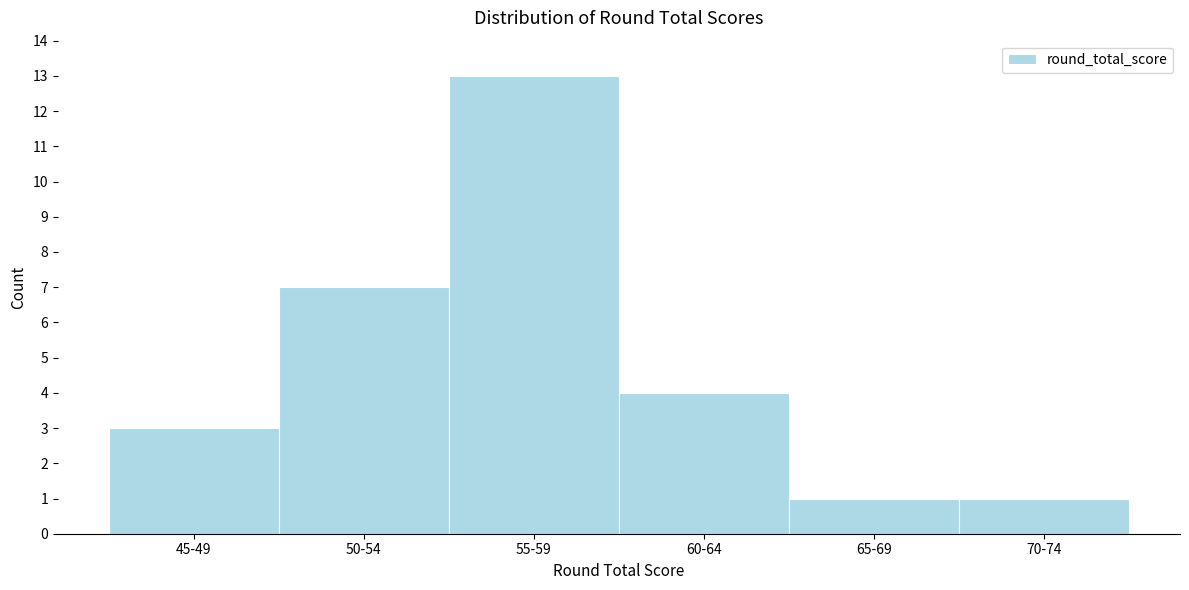

Reading left to right, list all the values displayed in this chart.

3	7	13	4	1	1